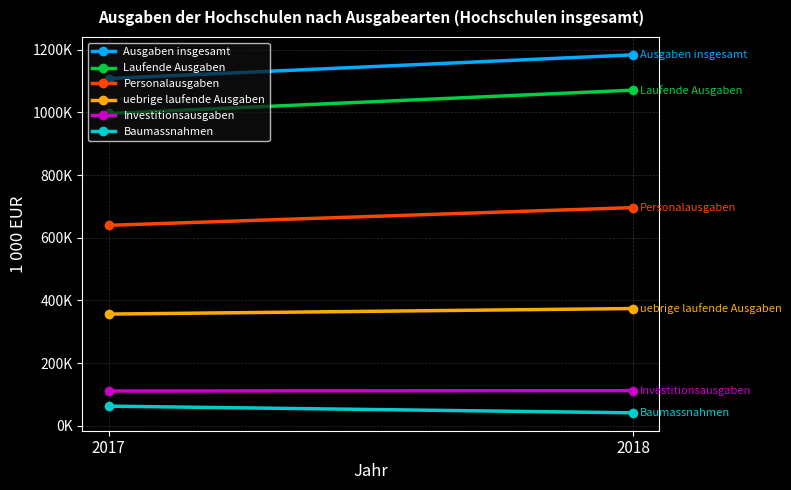

What is the minimum value shown in the chart?

41868